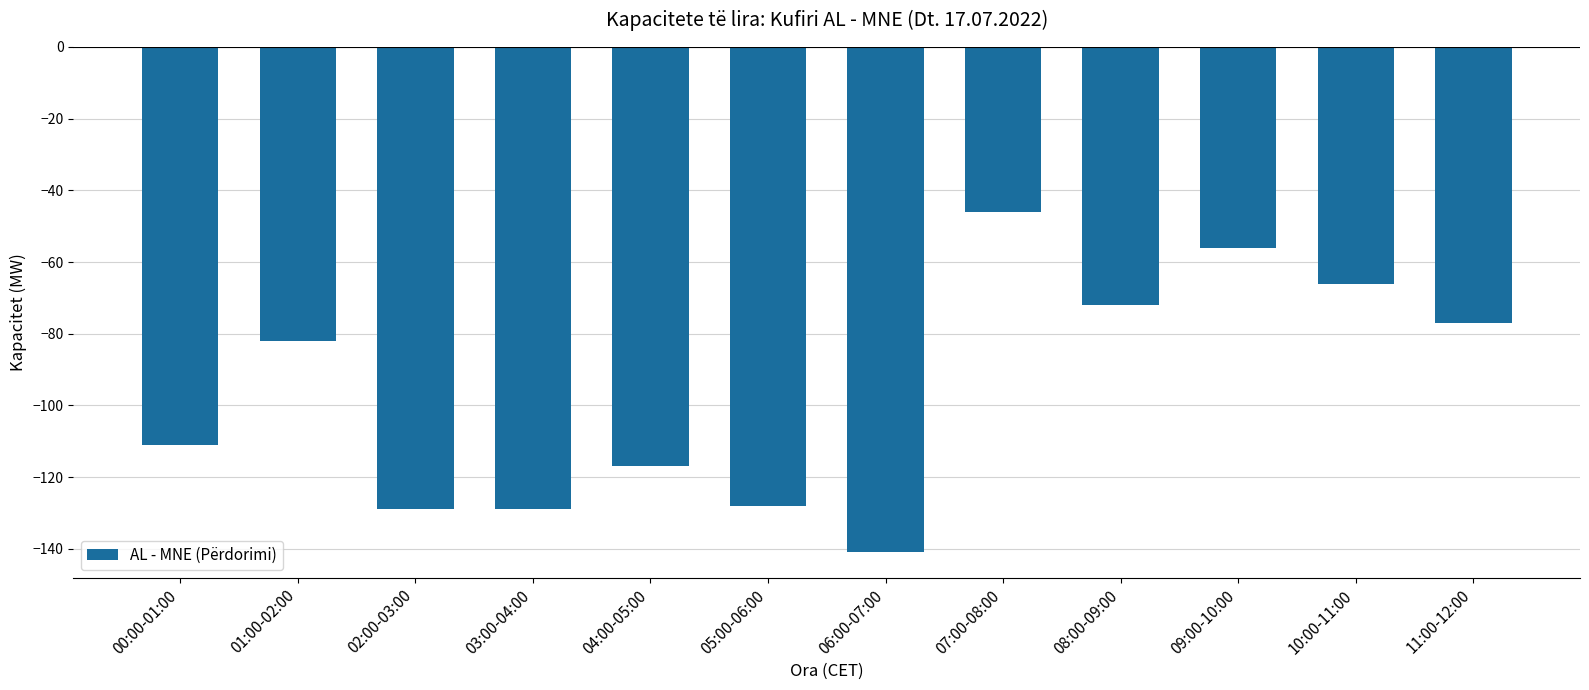

What is the maximum value shown in the chart?

-46